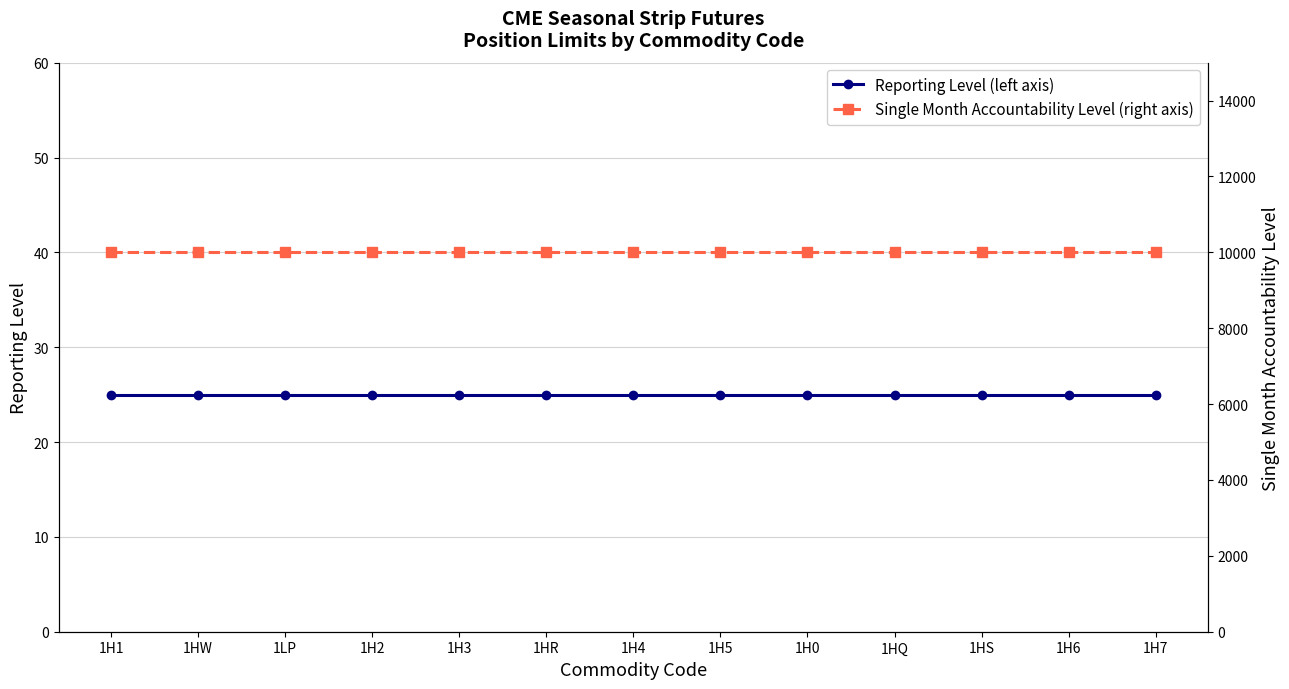

What is the difference between the highest and lowest values at 1H0?

9975